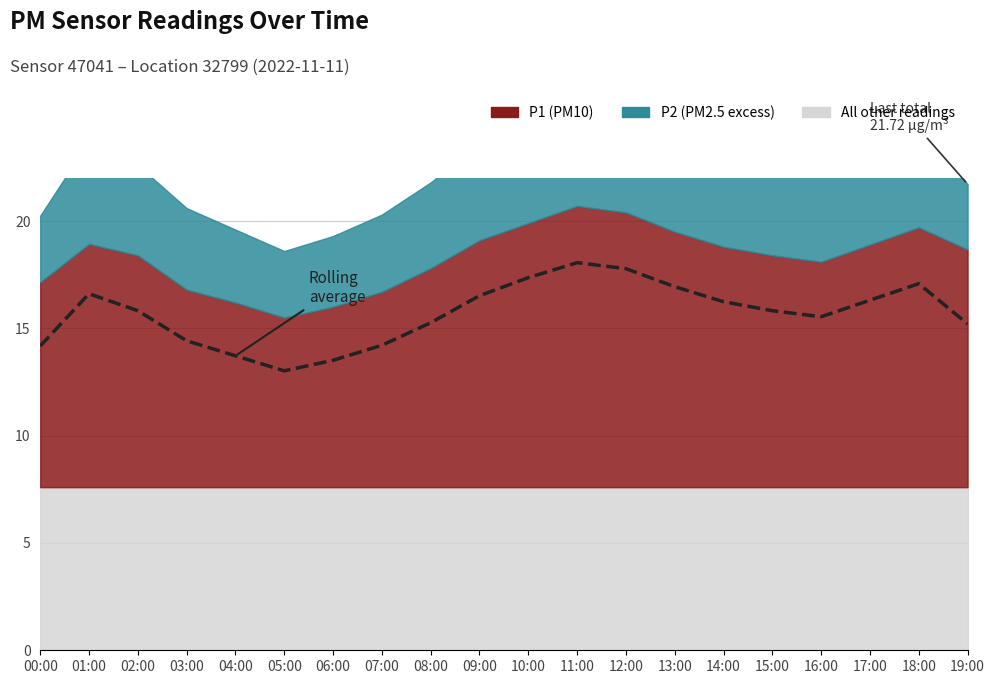

Where is the first local maximum?

01:00